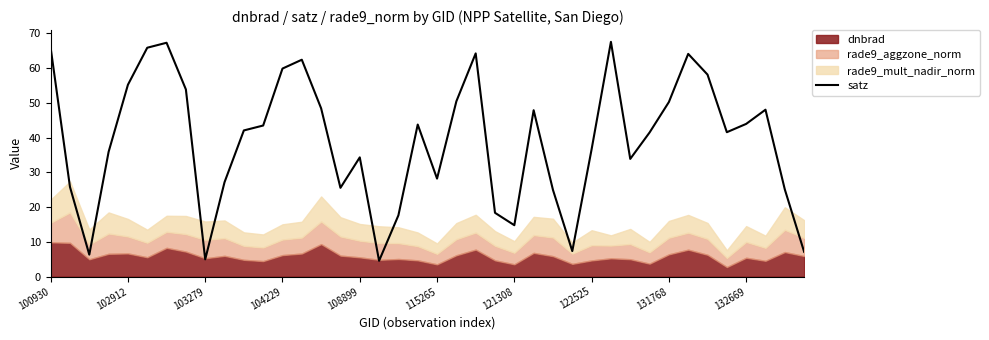

True or false: satz has a value of 43.9 at 132669.

True